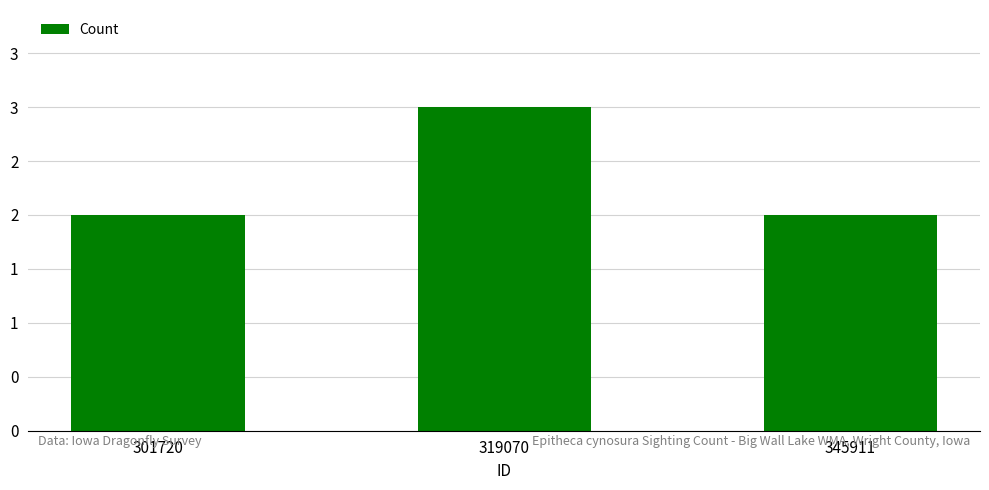

What is the value of the 2nd bar from the left?

3